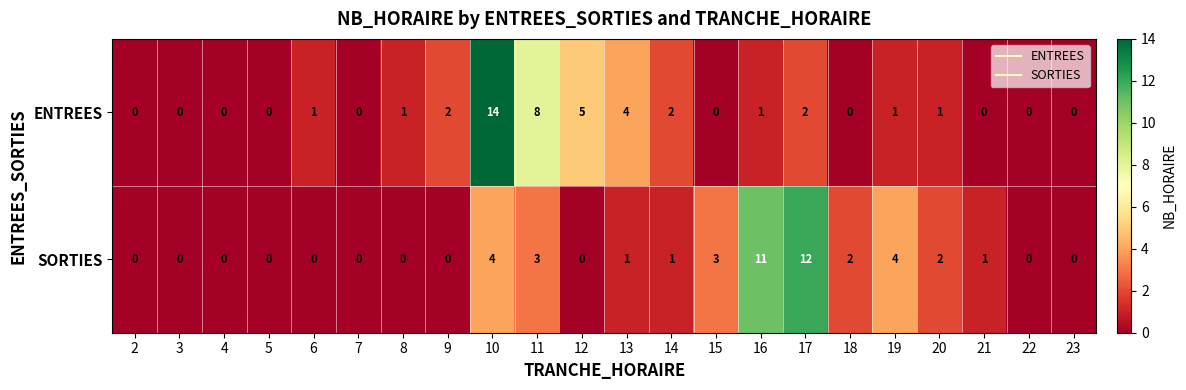

Is it true that SORTIES equals 0 at 4?

True